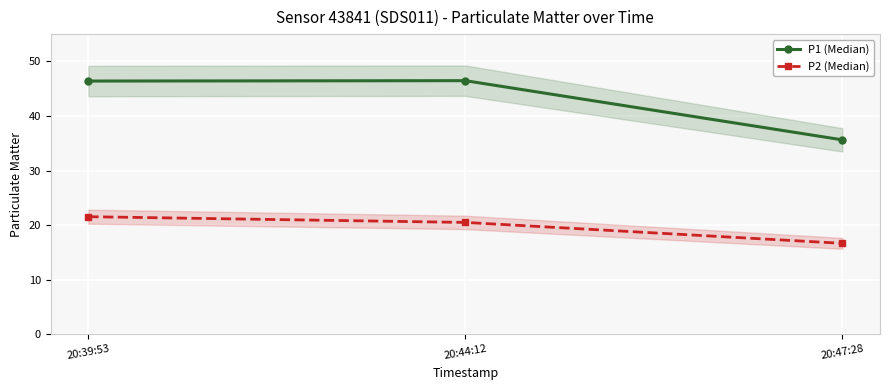

What are all the series names shown in the legend?

P1 (Median), P2 (Median)